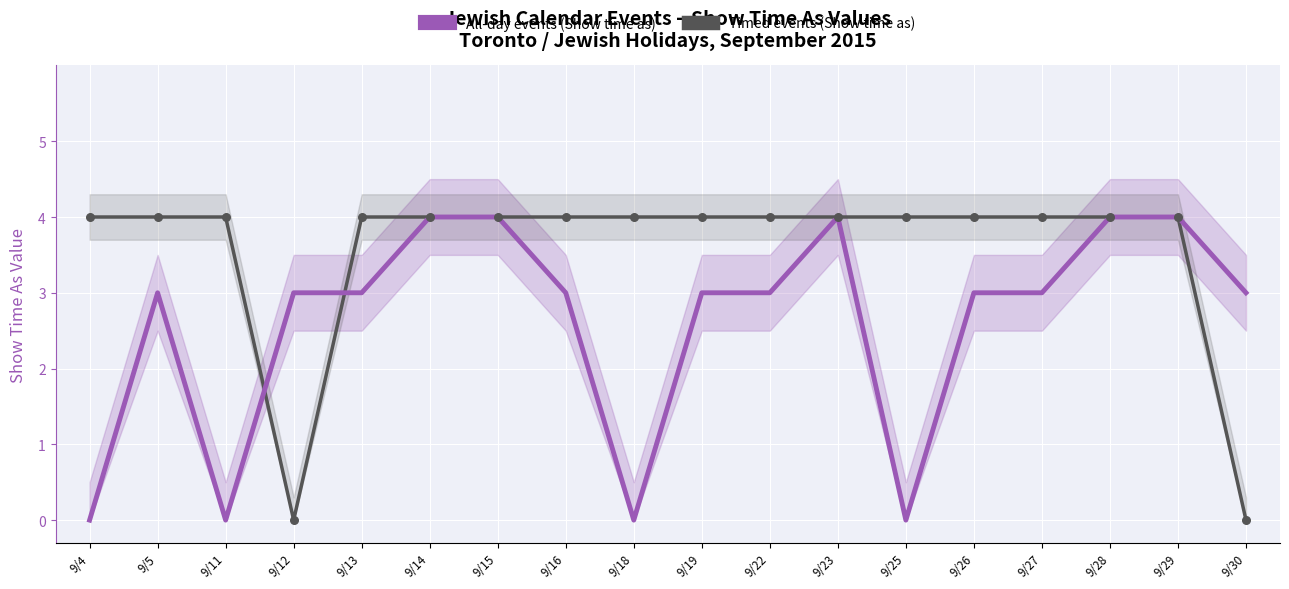

Which series has the widest spread of Y values?

All-day events (Show time as)